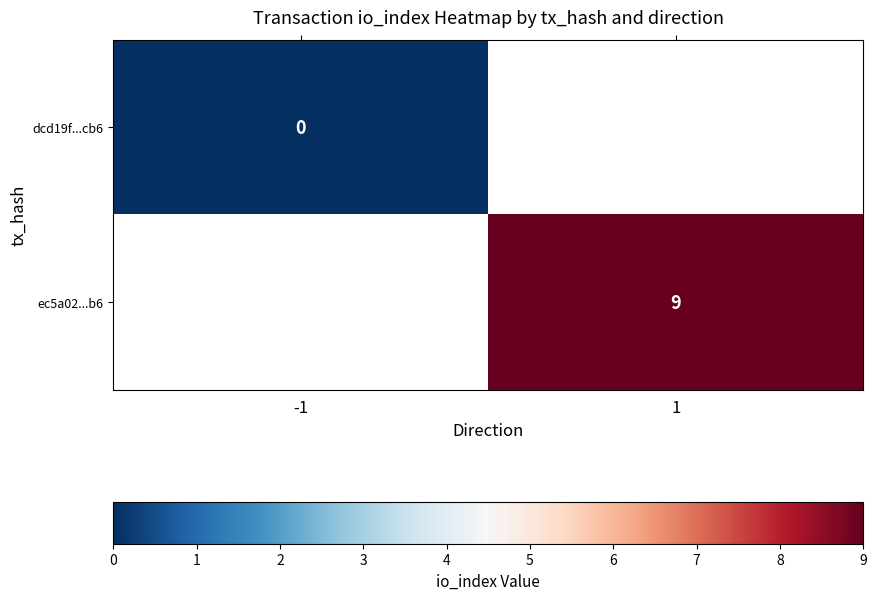

Count the number of categories in the chart.

2